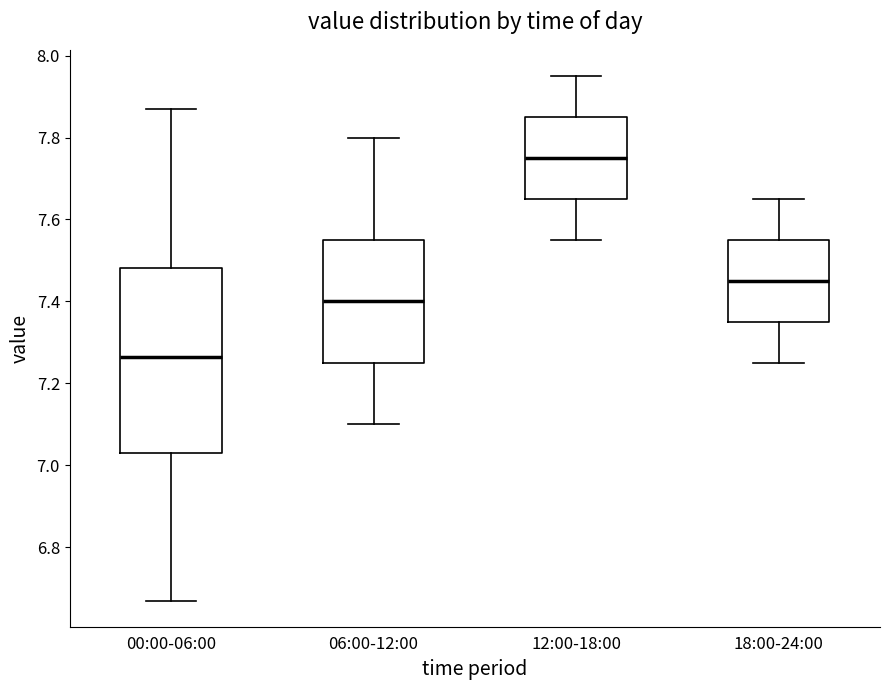

Reading left to right, transcribe this box plot: for each box, give where its median line is, the range the box spans, and where its two whiskers end, as read against the y-axis. The values are not printed on the chart, so give them approximately, as read against the axis.

00:00-06:00: median 7.26, box 7.04 to 7.48, whiskers 6.68 to 7.88
06:00-12:00: median 7.40, box 7.26 to 7.56, whiskers 7.10 to 7.80
12:00-18:00: median 7.76, box 7.66 to 7.86, whiskers 7.56 to 7.96
18:00-24:00: median 7.46, box 7.36 to 7.56, whiskers 7.26 to 7.66